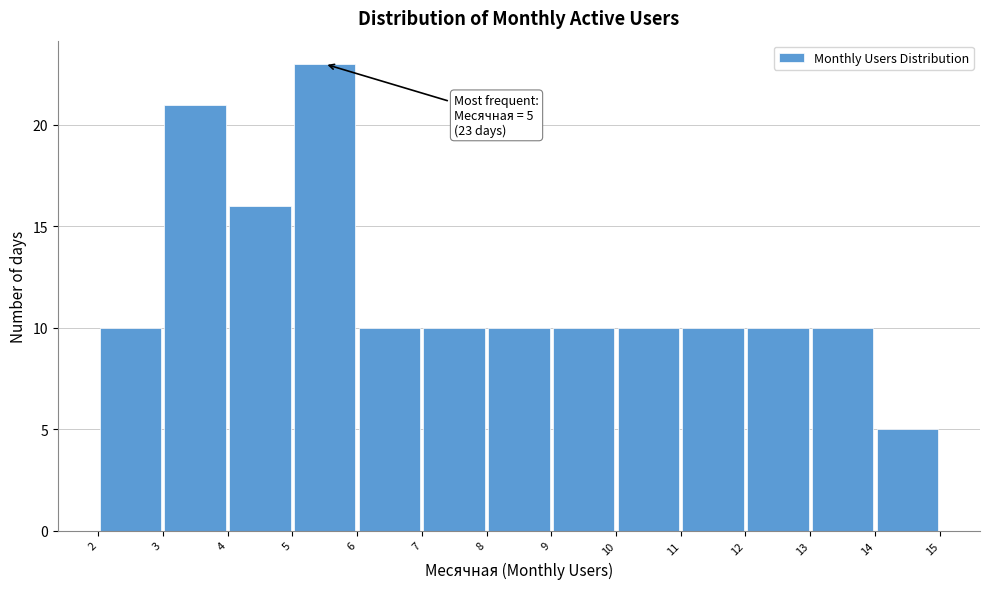

Over which range of the x-axis is the bar tallest?

5 to 6